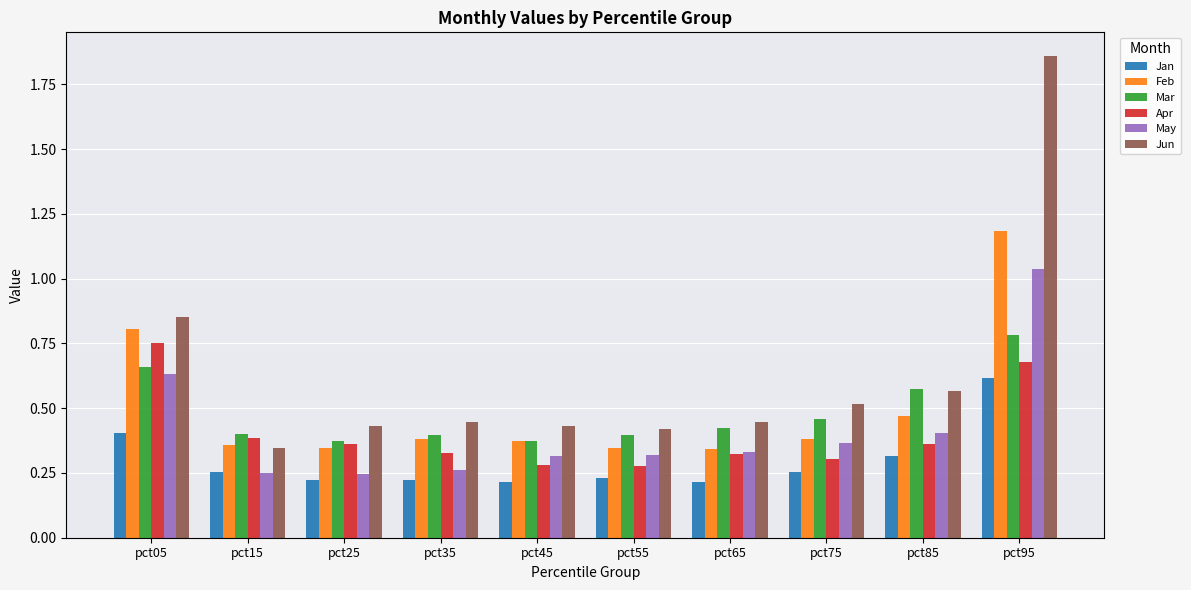

Which series has the largest total across all categories?

Jun